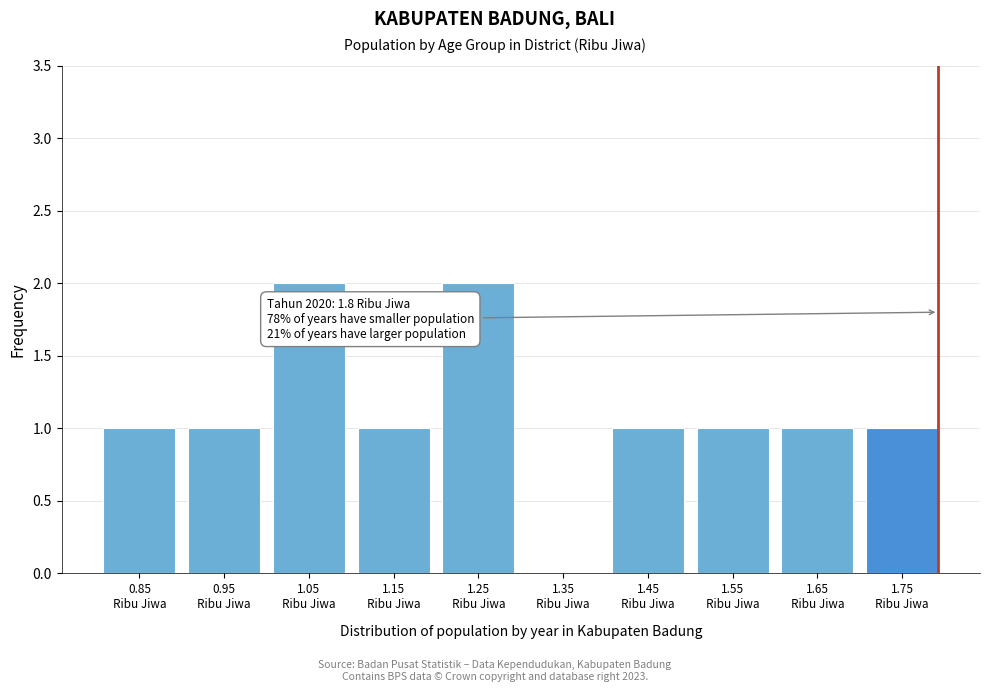

Count the number of categories in the chart.

10